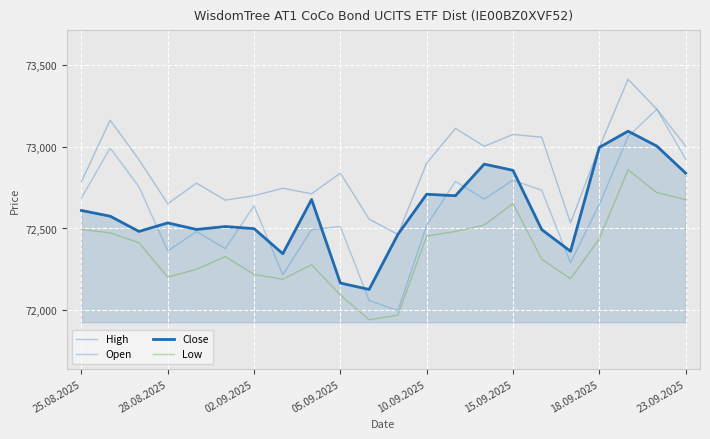

At which label does High reach its minimum?

11